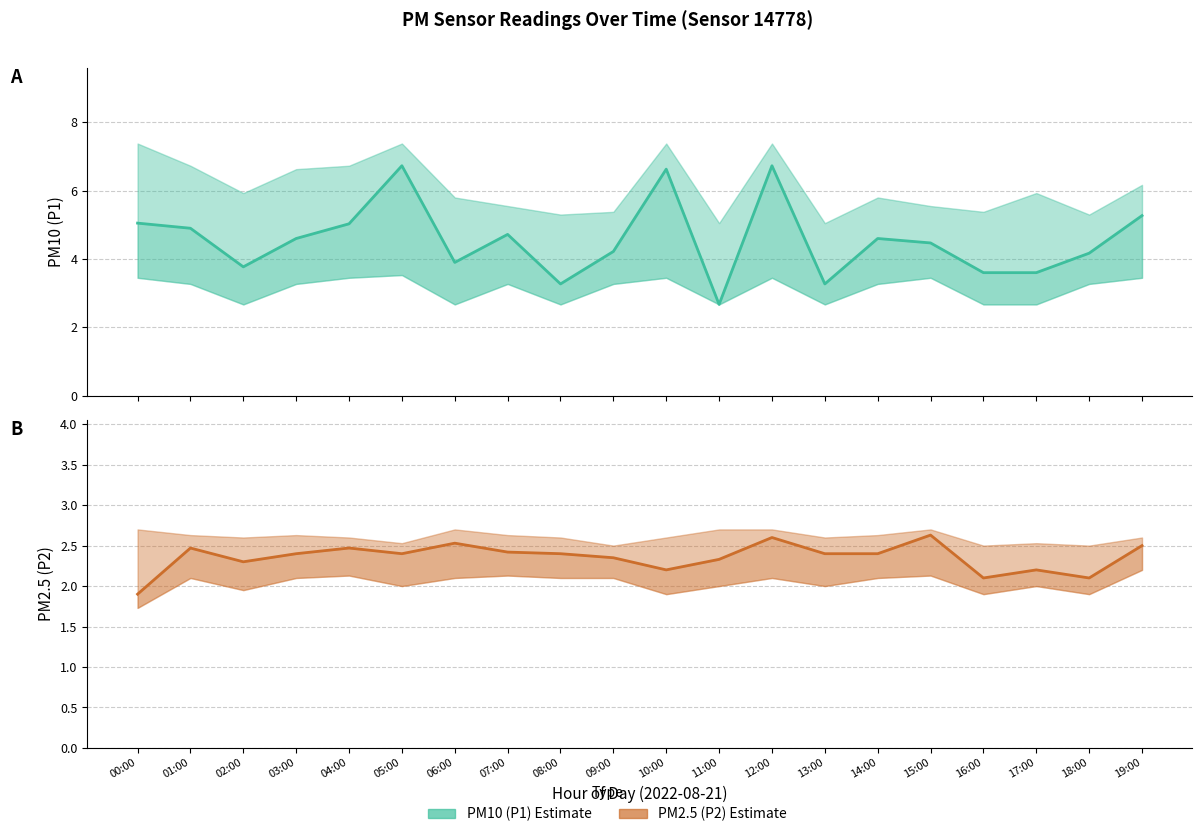

What are all the series names shown in the legend?

P1, P2